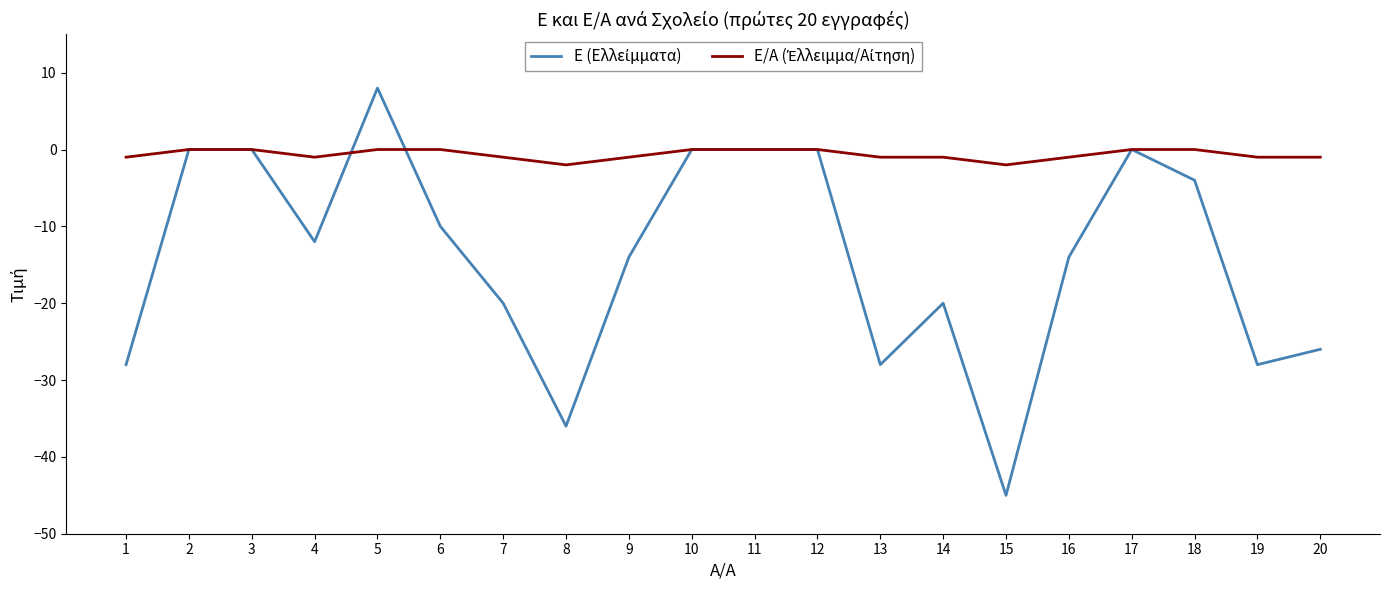

At which category does the chart reach its peak across all series?

5